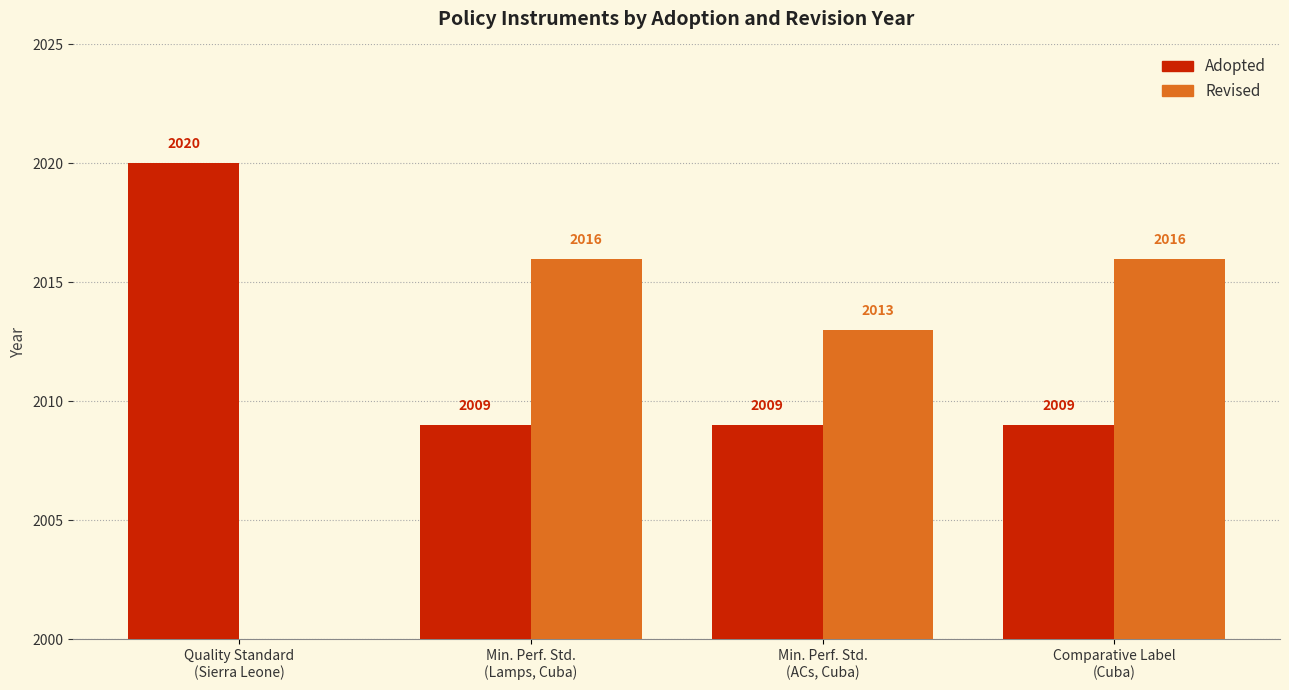

What position from the left is Min. Perf. Std.
(ACs, Cuba)?

3